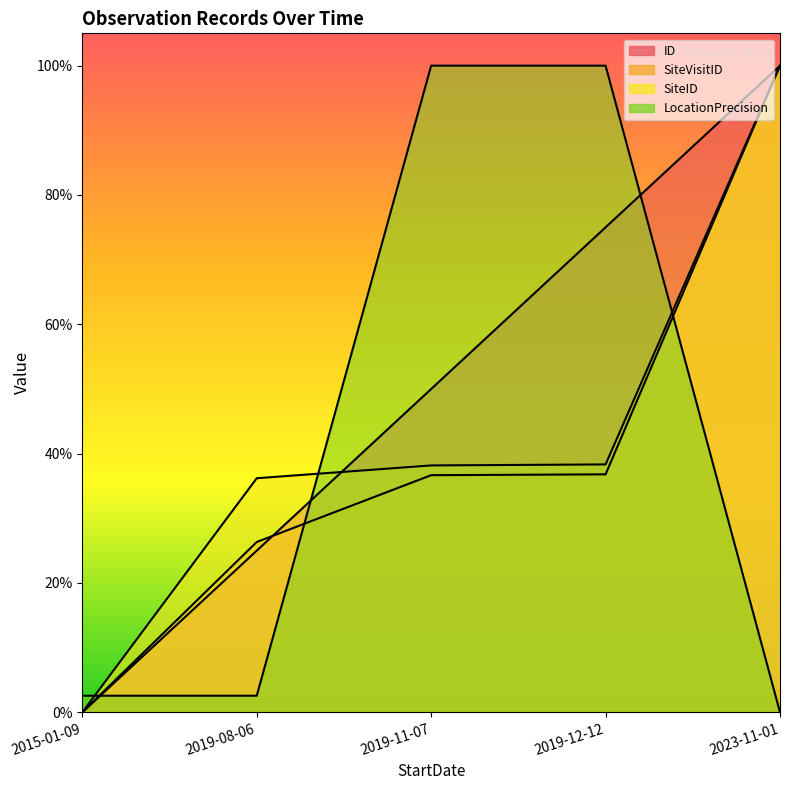

Does the chart have visible grid lines?

No